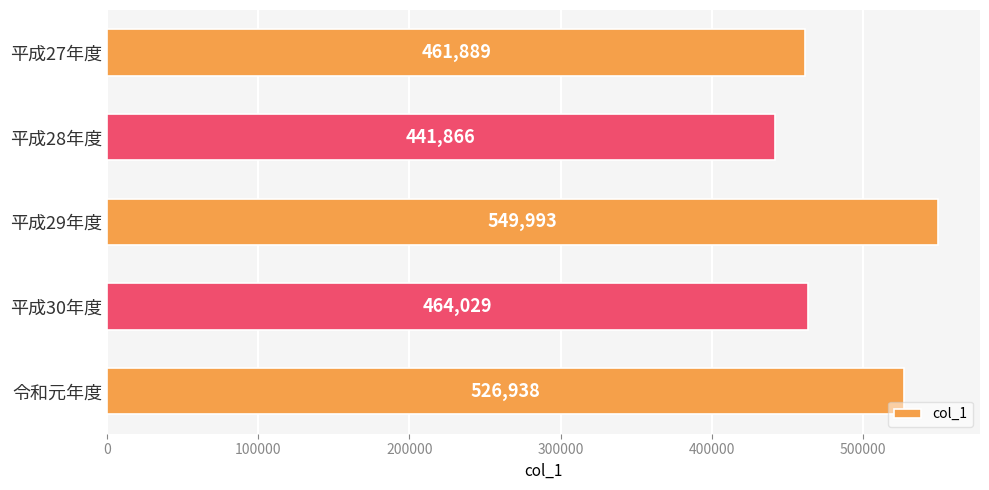

What is the difference between the maximum and minimum values?

108127